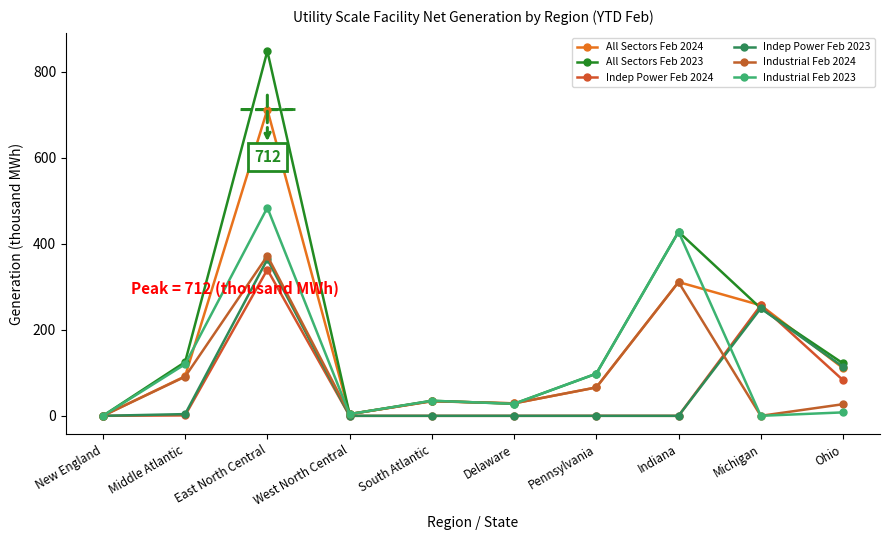

What is the value of the Industrial Feb 2023 point at the 7th from the left?

98.0